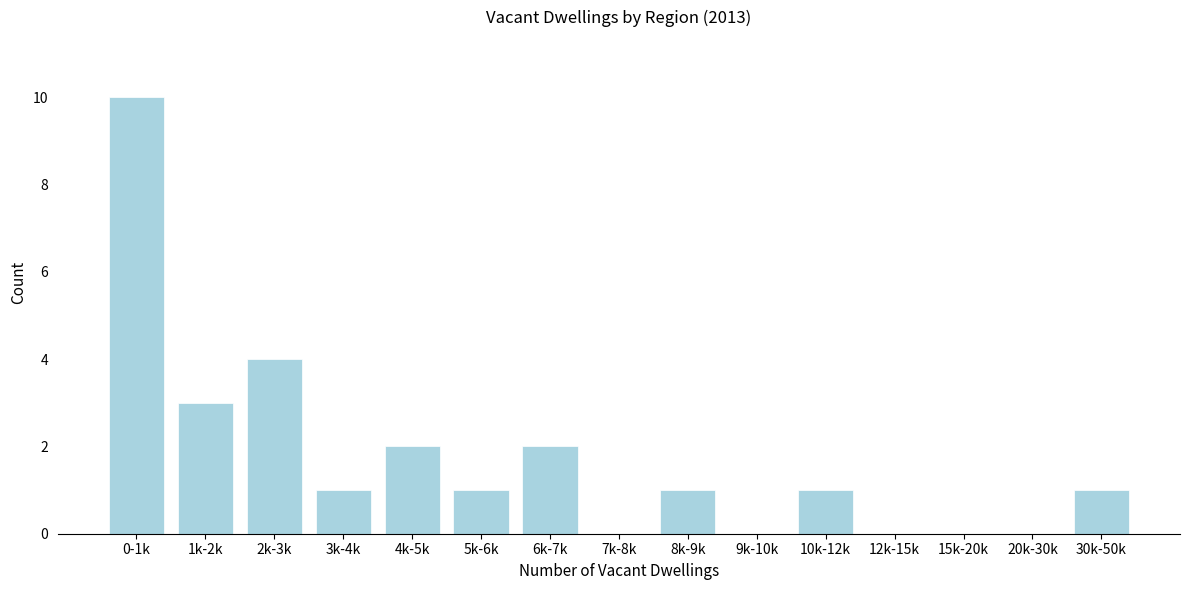

Reading left to right, extract all data points from this chart.

0-1k=10	1k-2k=3	2k-3k=4	3k-4k=1	4k-5k=2	5k-6k=1	6k-7k=2	7k-8k=0	8k-9k=1	9k-10k=0	10k-12k=1	12k-15k=0	15k-20k=0	20k-30k=0	30k-50k=1